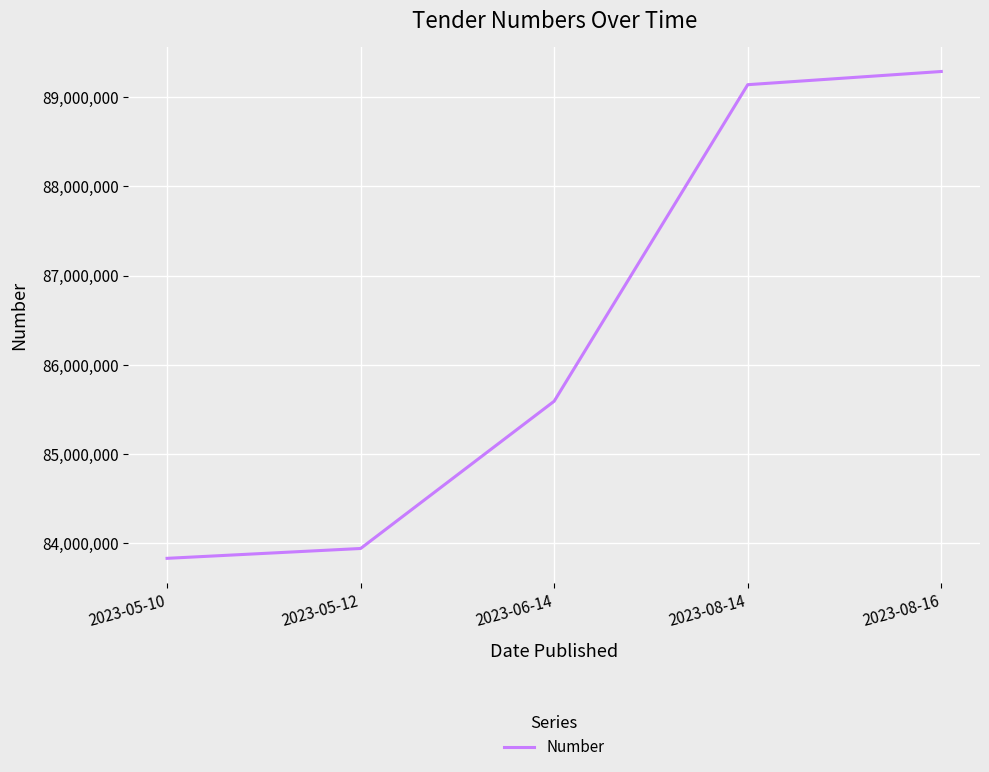

The chart shows a value of 85592782 at 2023-06-14. True or false?

True